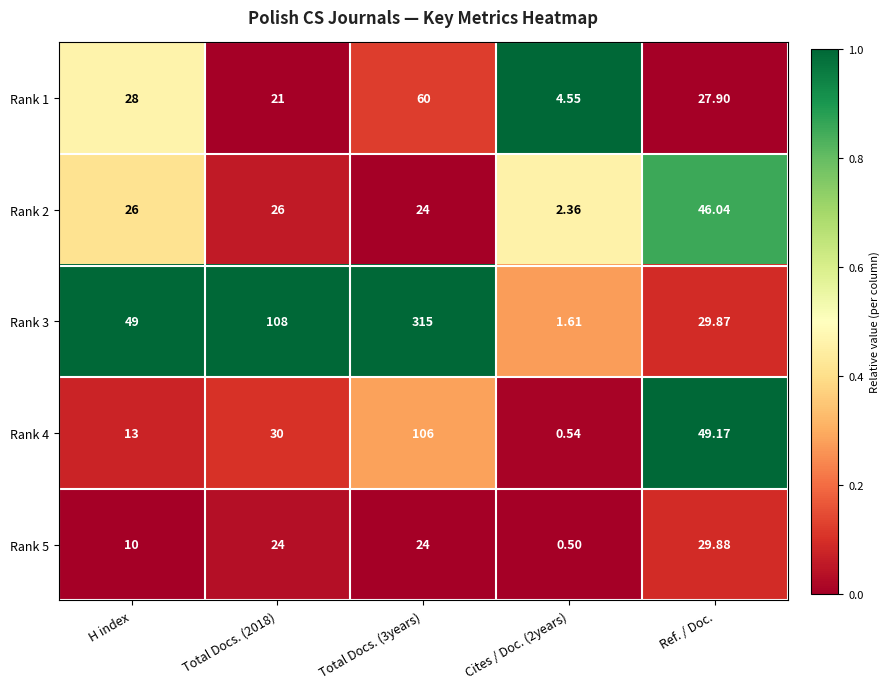

What is the total value across all series at Cites / Doc. (2years)?

9.6